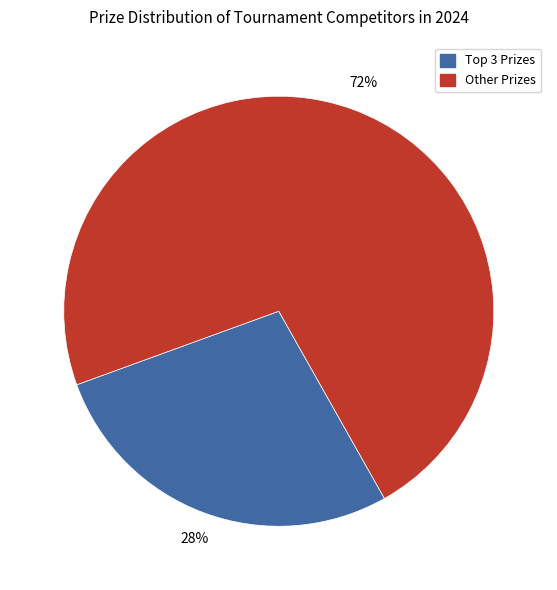

Is there a majority slice in this chart?

Yes